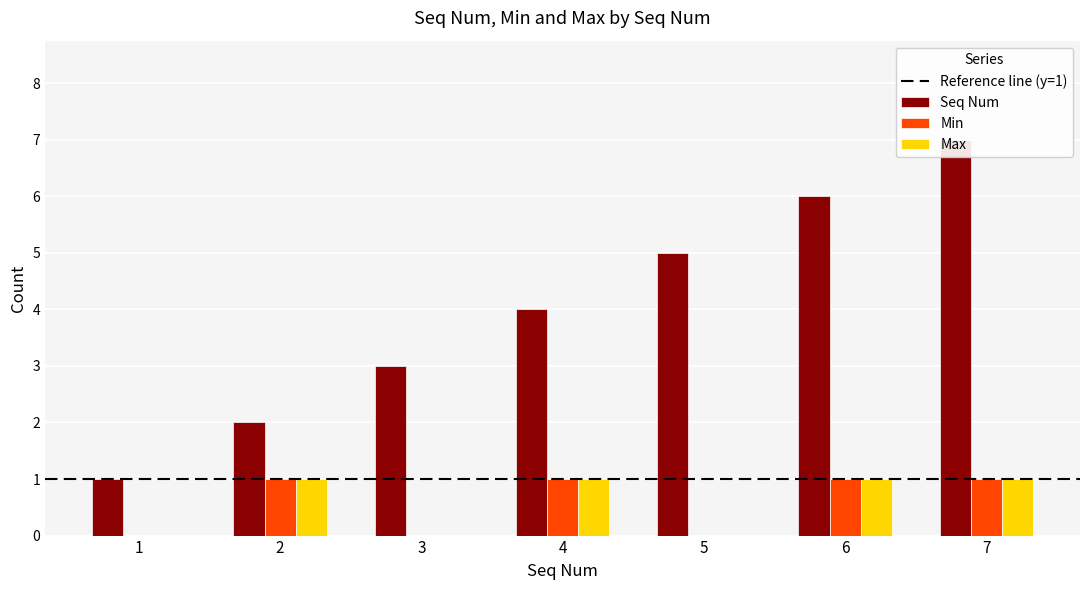

At which label is Max closest to 0?

1